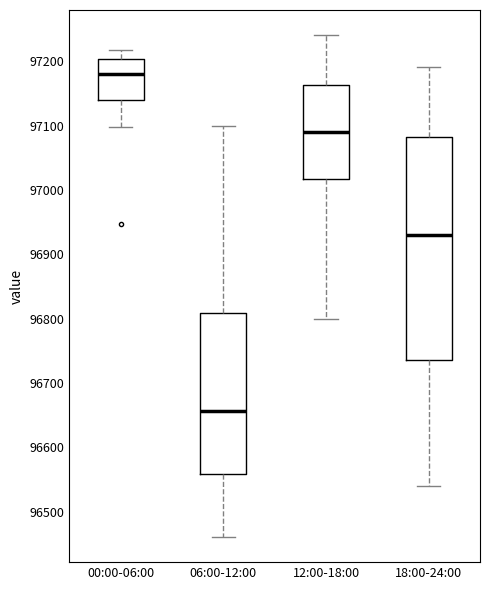

Which box has the highest median line?

00:00-06:00